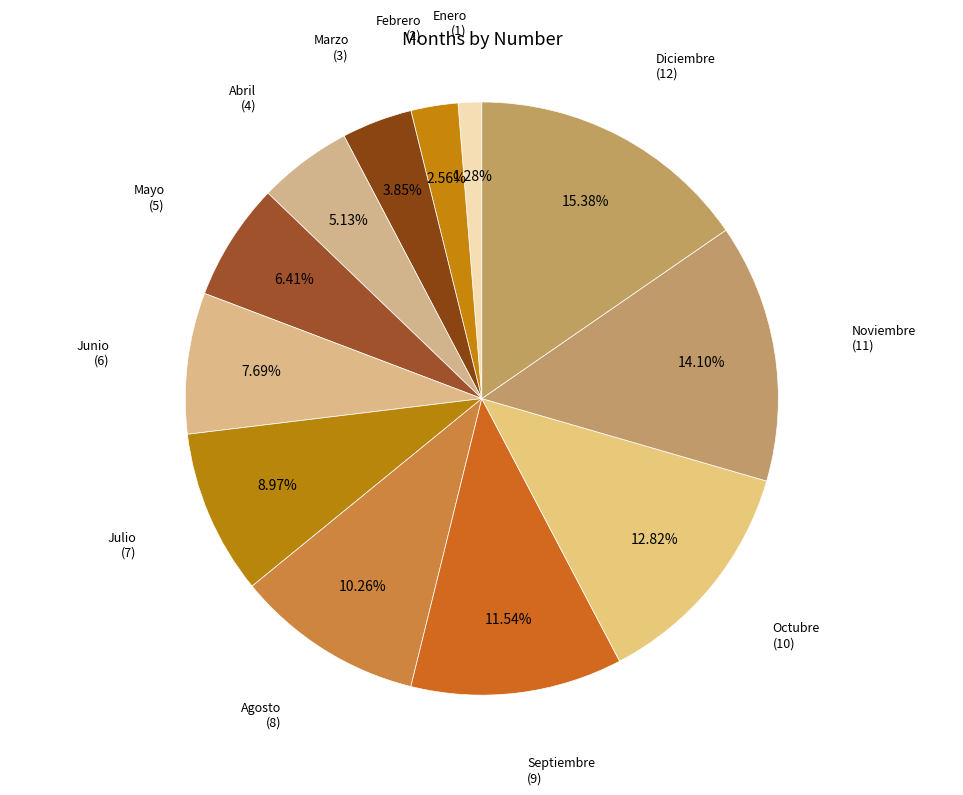

How many segments does this pie chart have?

12